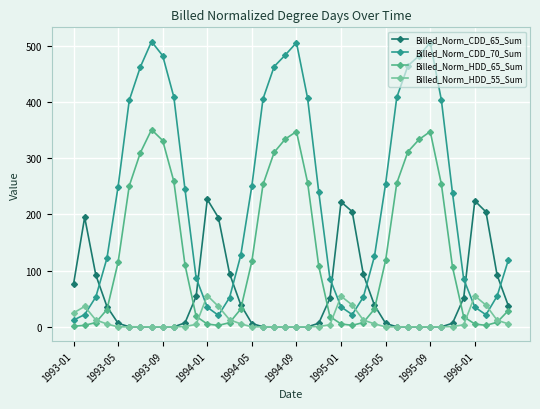

What is the highest value of the Billed_Norm_HDD_65_Sum series?

351.0